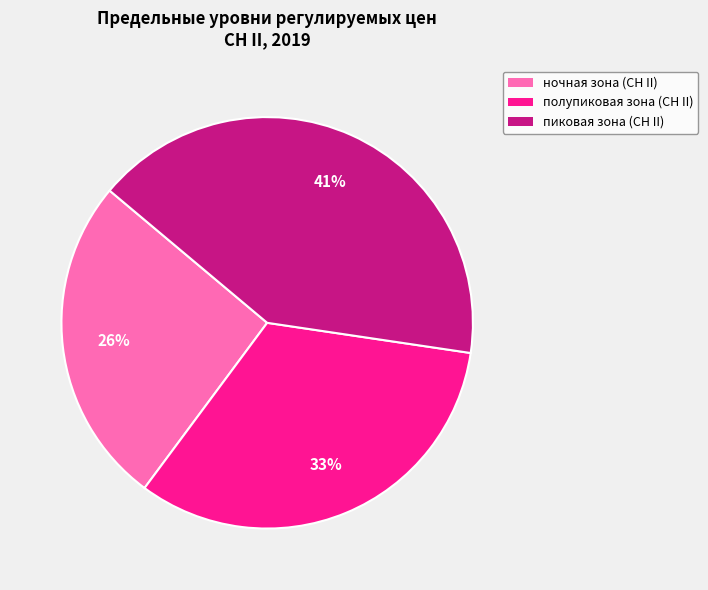

Does any single category account for the majority?

No